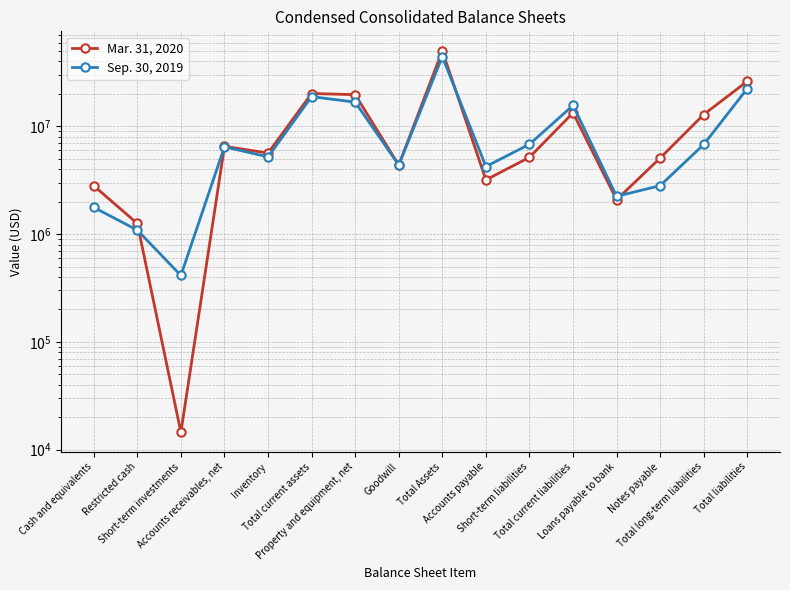

At Cash and equivalents, list the series in order from smallest to largest.

Sep. 30, 2019, Mar. 31, 2020